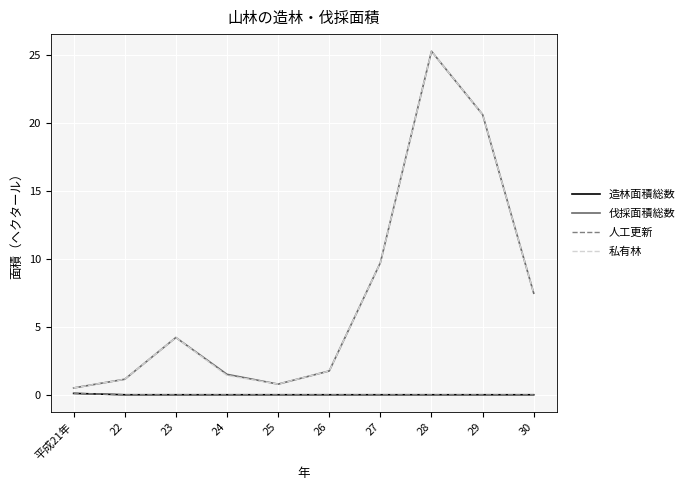

At how many categories does at least one series exceed 8?

3